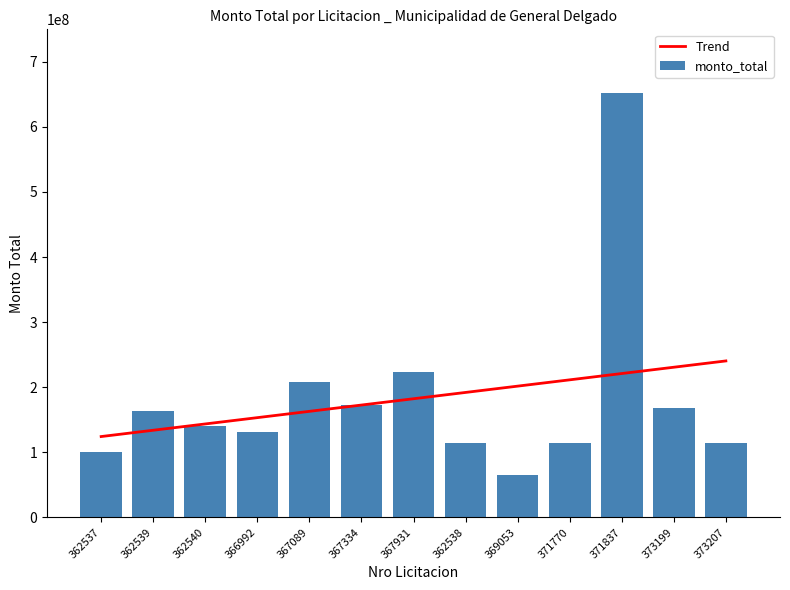

How many groups of bars are there?

13